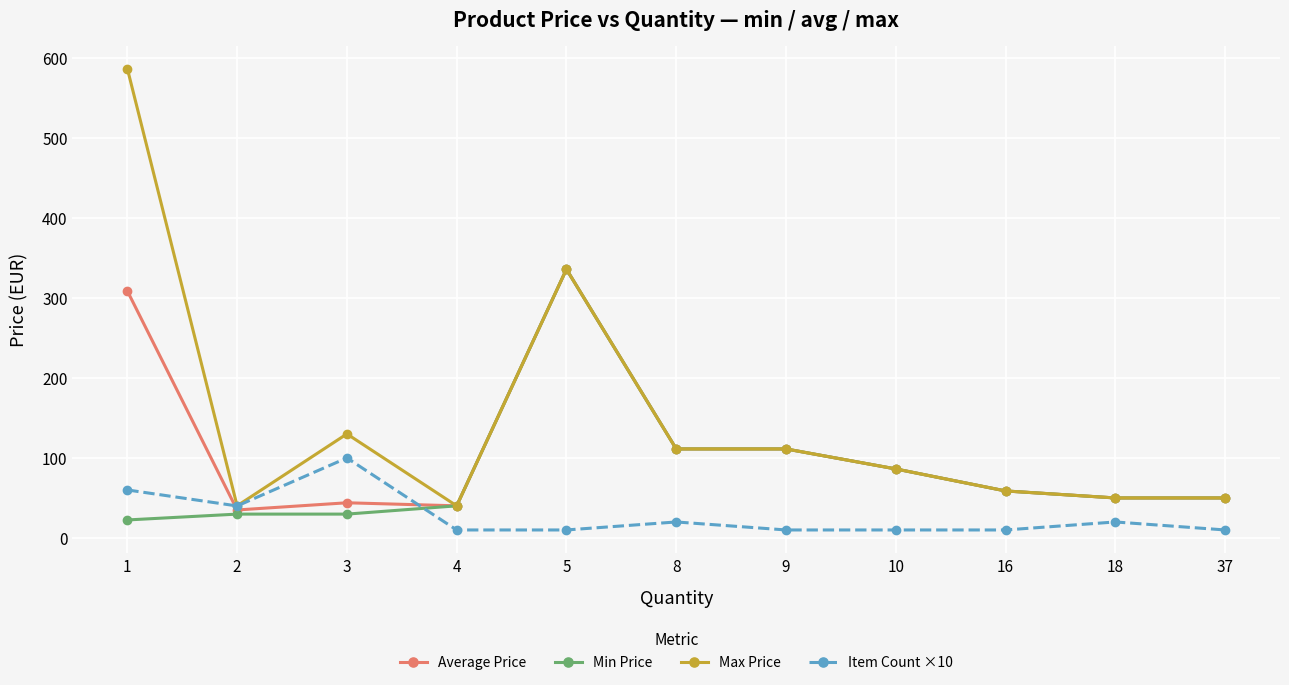

Which series has the largest range (max minus min)?

Max Price